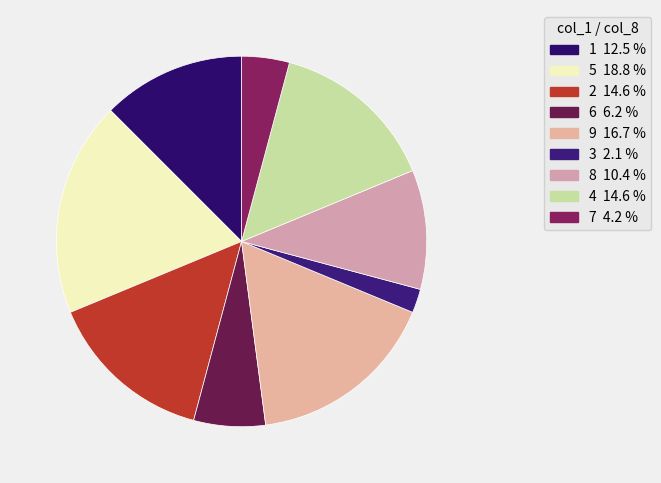

Is it true that 7 is 11% of the pie?

False